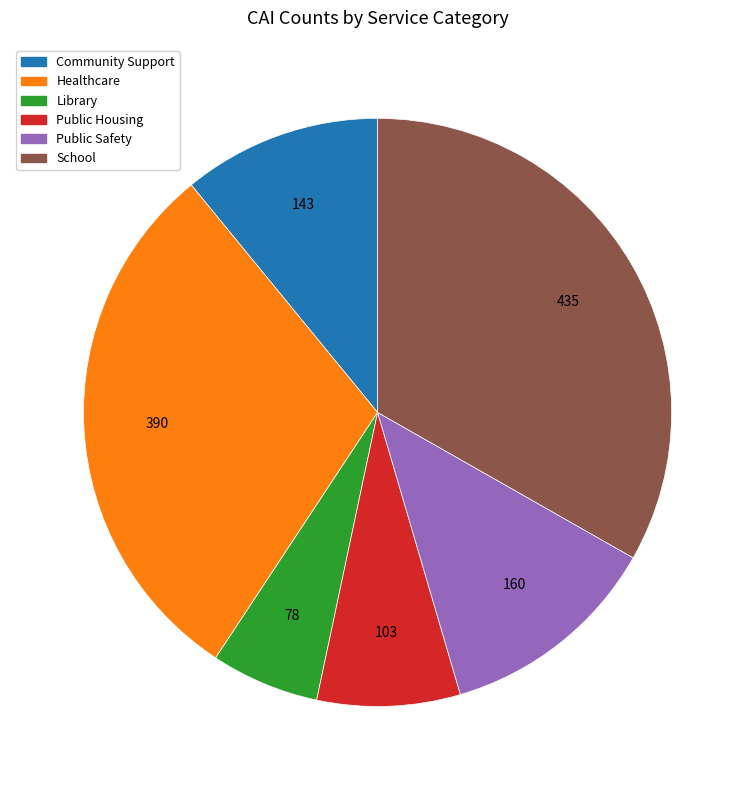

Is there any slice that represents more than half of the pie?

No